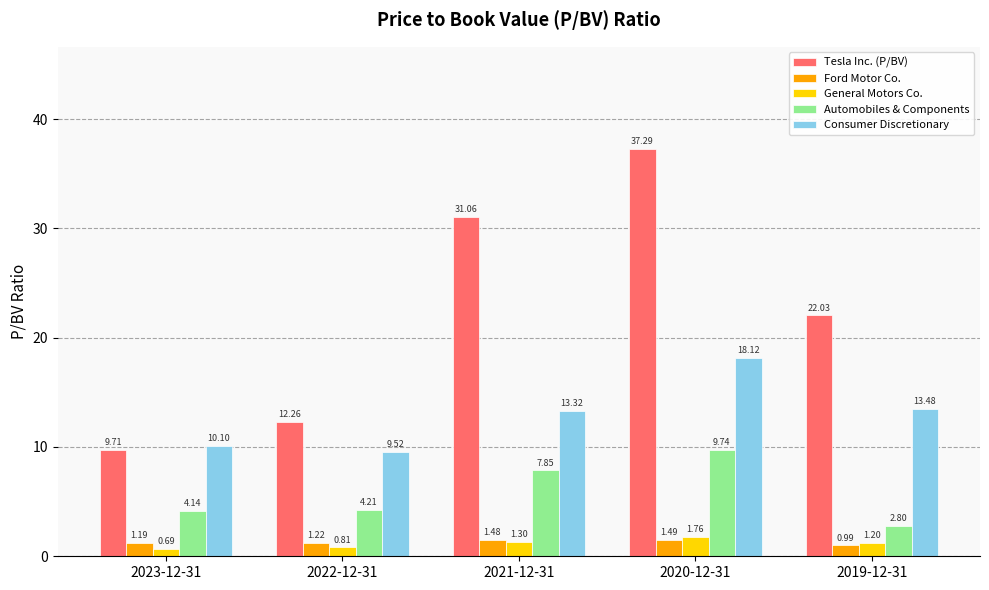

Is the value of Consumer Discretionary at 2019-12-31 greater than the value of Tesla Inc. (P/BV) at 2022-12-31?

Yes